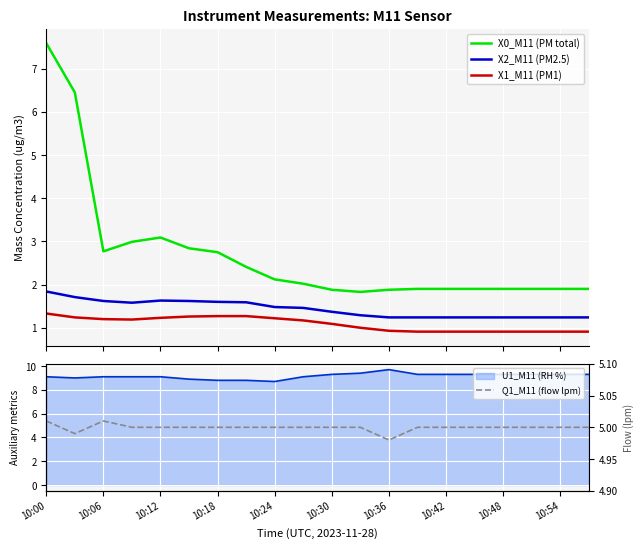

What is the highest value of the X2_M11 (PM2.5) series?

1.8